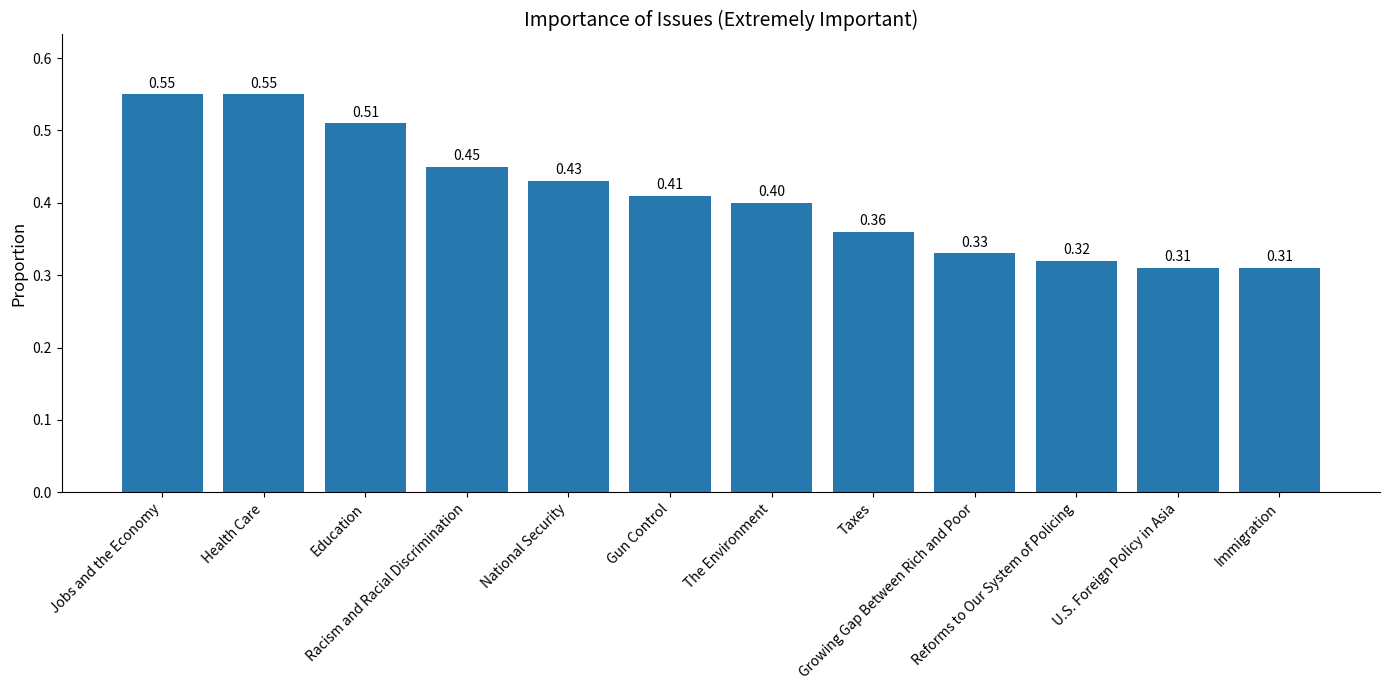

What is the average value?

0.4